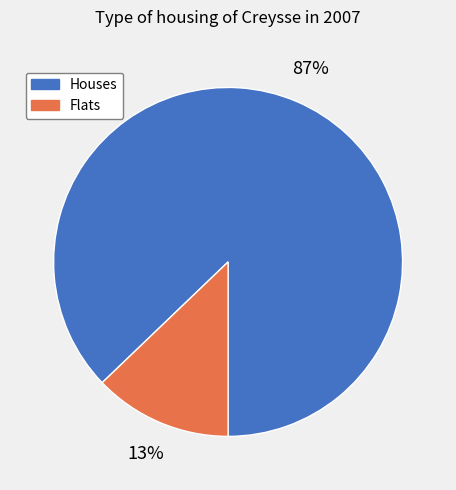

To the nearest percent, what is the difference between the largest and smallest slice percentages?

74%